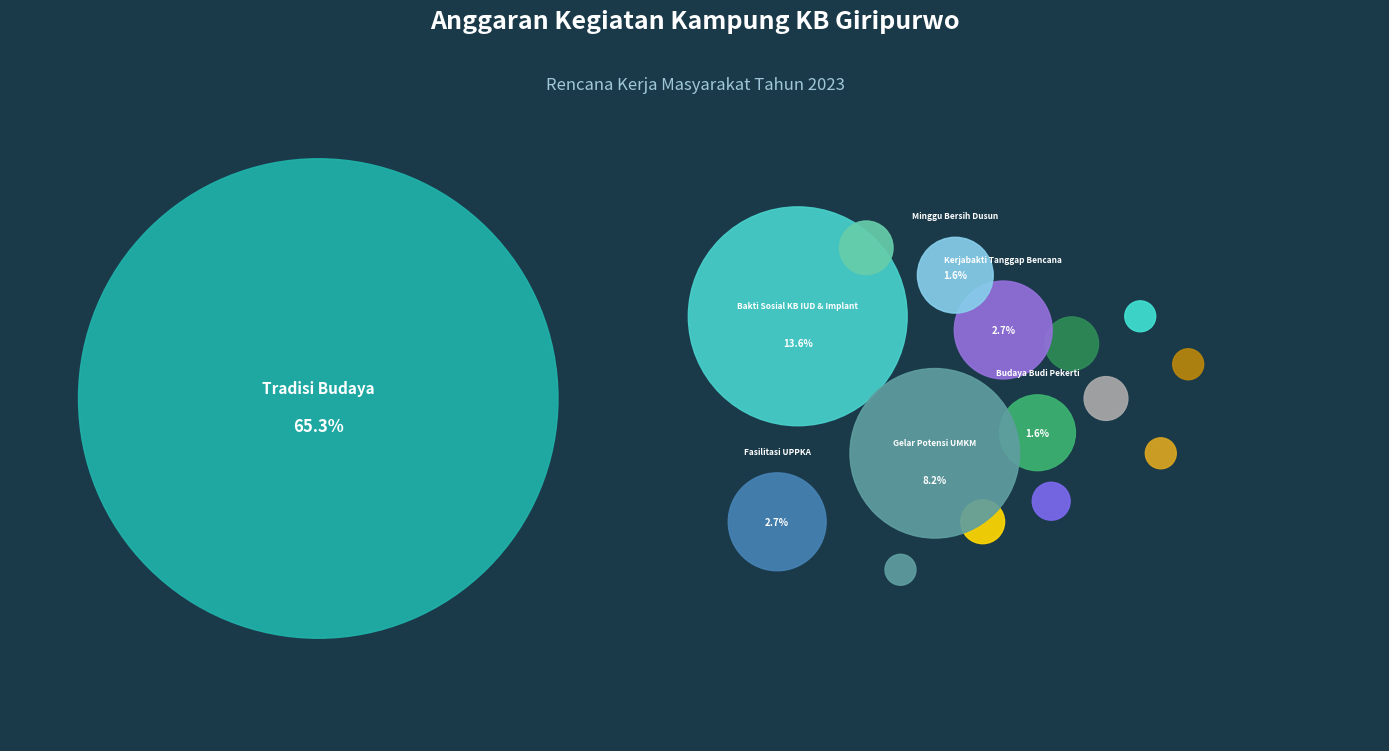

Which slice represents more than half of the pie?

Tradisi Budaya